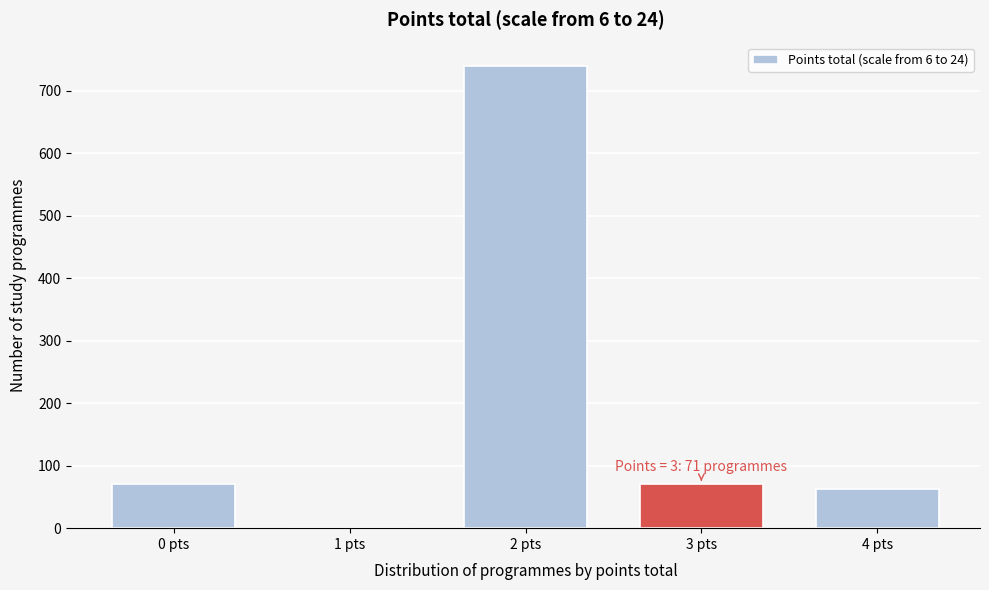

Reading left to right, transcribe all the data shown in this chart.

0 pts=71	1 pts=0	2 pts=740	3 pts=71	4 pts=63